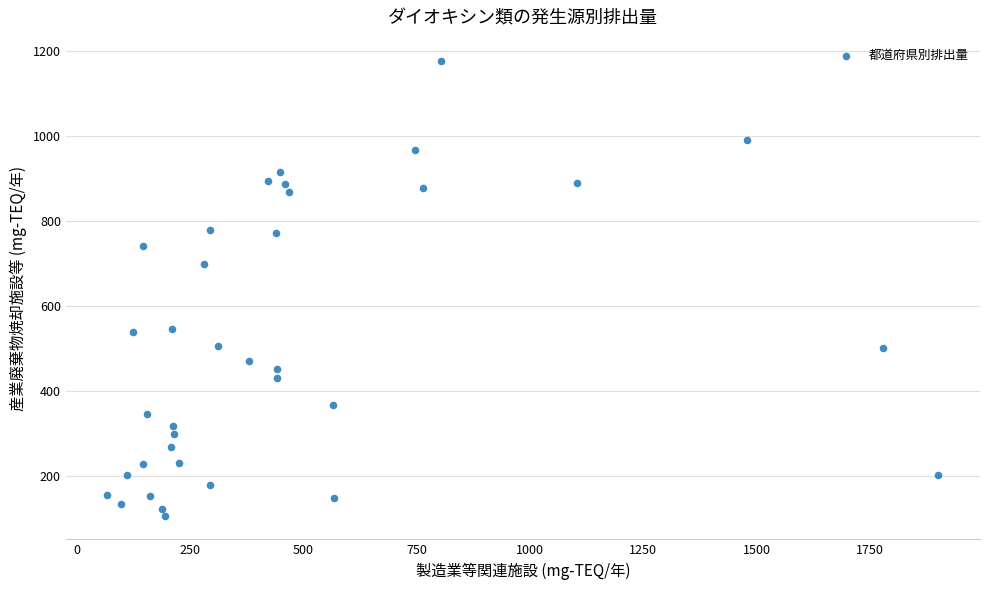

What is the range of Y values (max minus min)?

1072.0